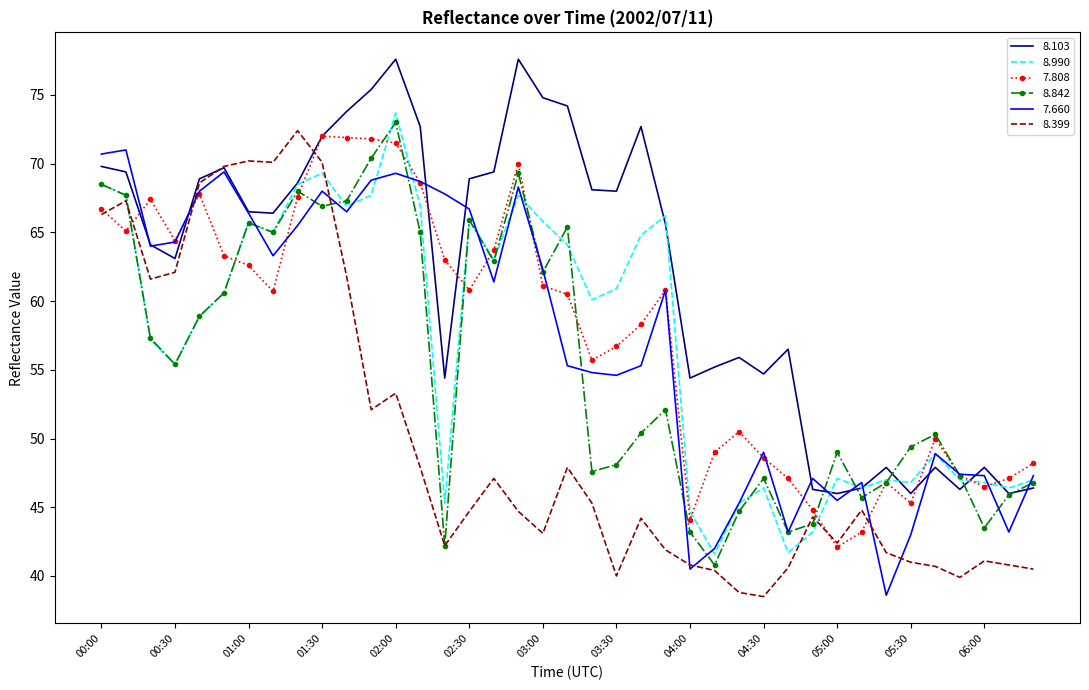

What are all the series names shown in the legend?

8.103, 8.990, 7.808, 8.842, 7.660, 8.399